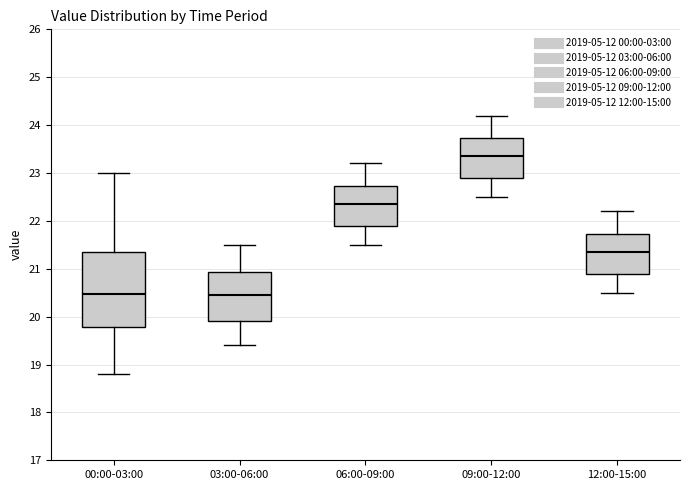

Where does the upper whisker of the box for 12:00-15:00 end on the y-axis? The values are not printed on the chart, so give them approximately, as read against the axis.

22.2